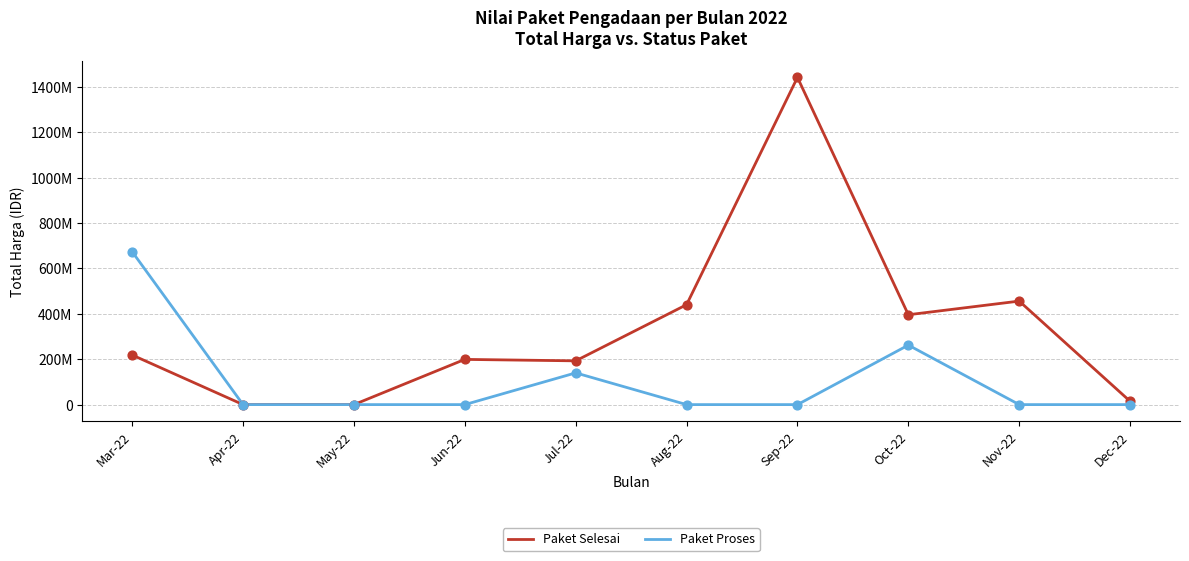

At which category is the sum across all series the highest?

Sep-22